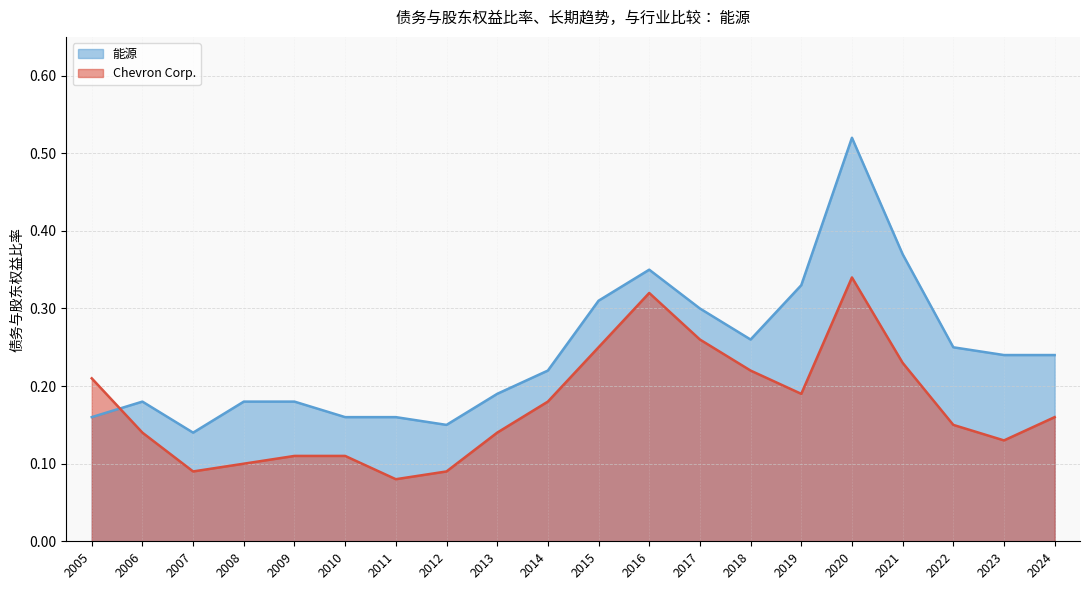

Rank the categories by 能源 value from highest to lowest.

2020, 2021, 2016, 2019, 2015, 2017, 2018, 2022, 2024, 2023, 2014, 2013, 2009, 2008, 2006, 2011, 2010, 2005, 2012, 2007